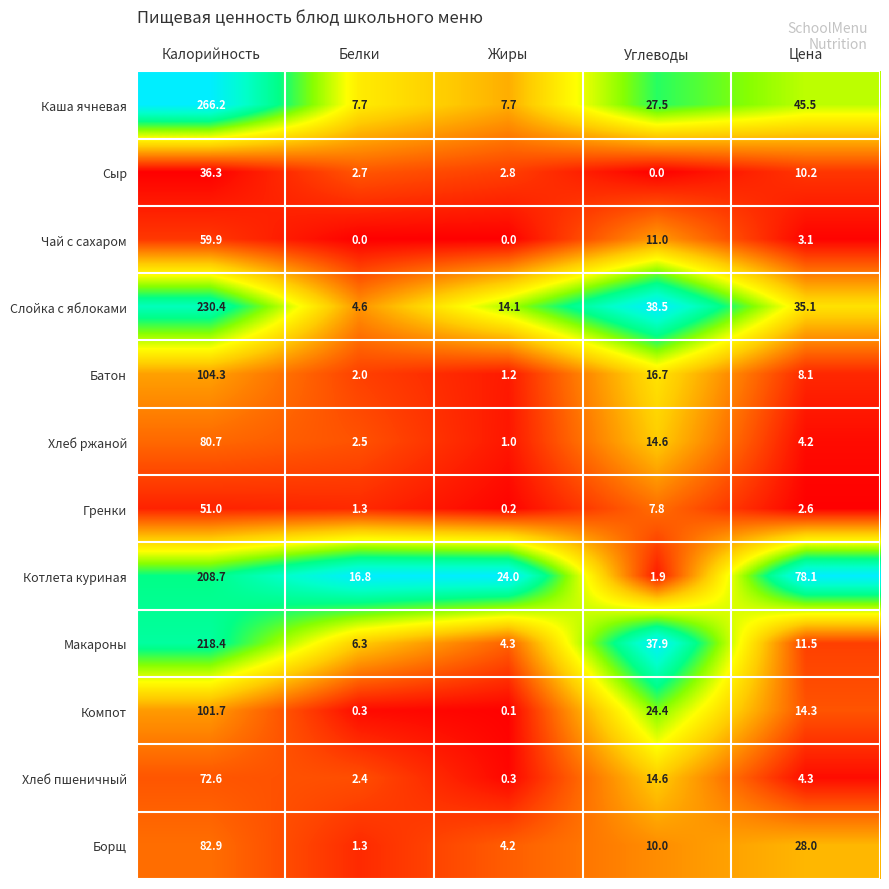

Count the number of categories in the chart.

5